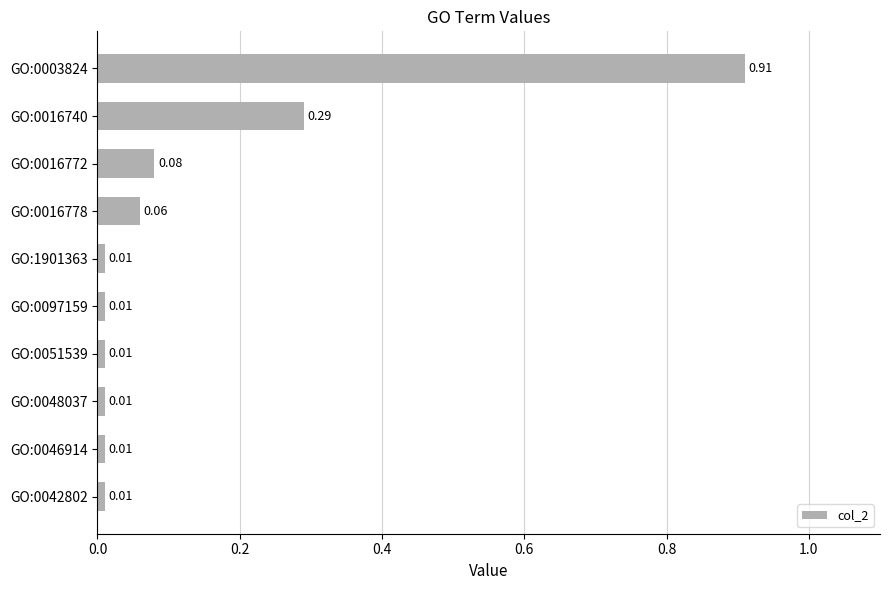

What is the sum of all values?

1.4